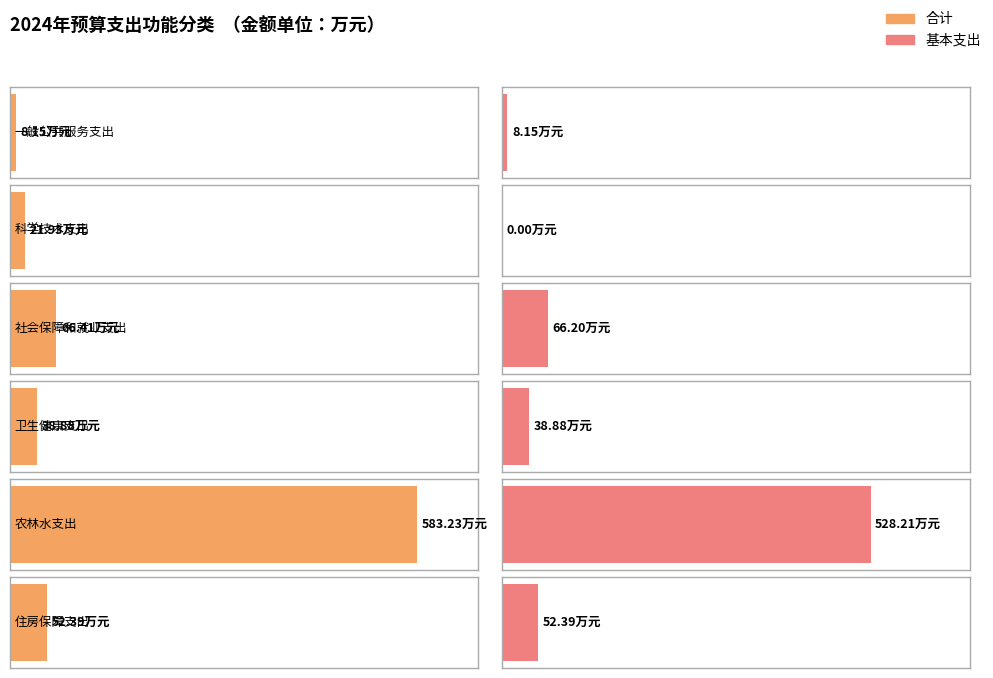

How many data points in 基本支出 are above 52?

3